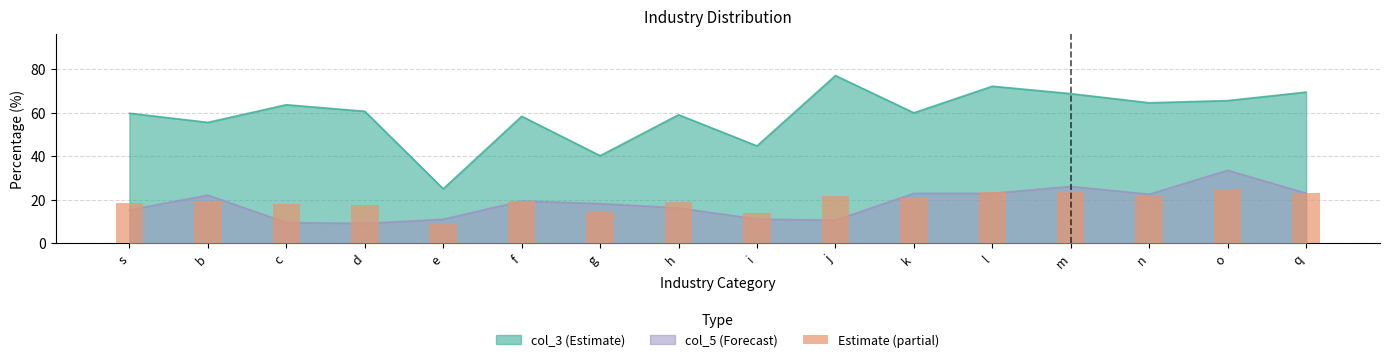

What is the sum of all values?

310.1